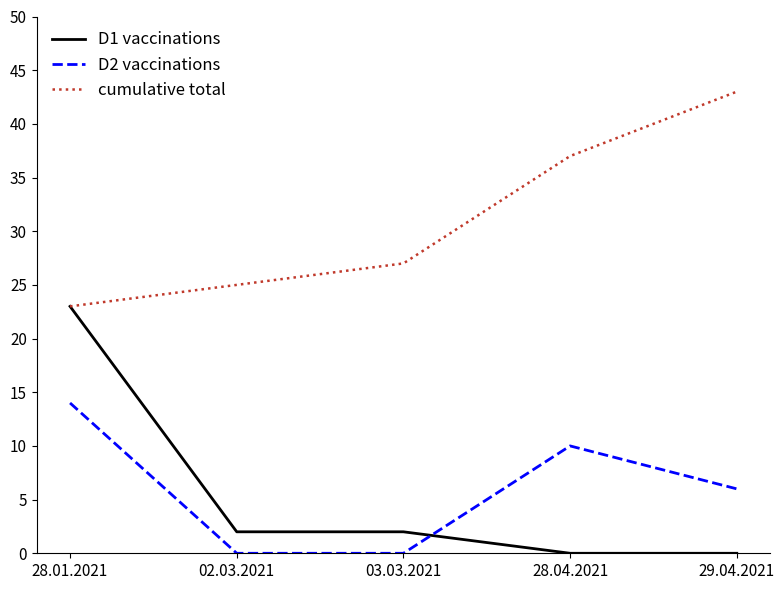

The D2 vaccinations series shows 1 at 29.04.2021. True or false?

False